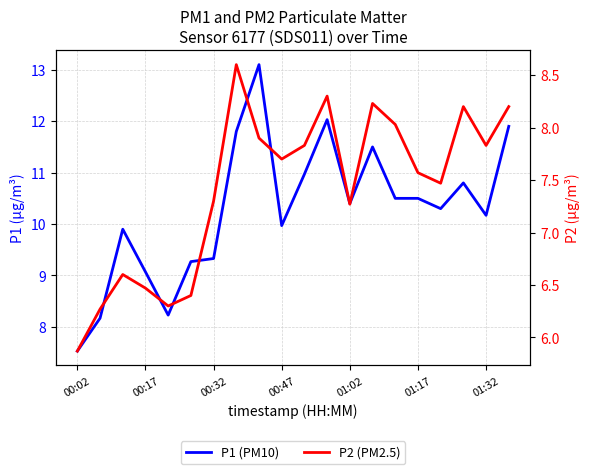

What are all the series names shown in the legend?

P1 (PM10), P2 (PM2.5)